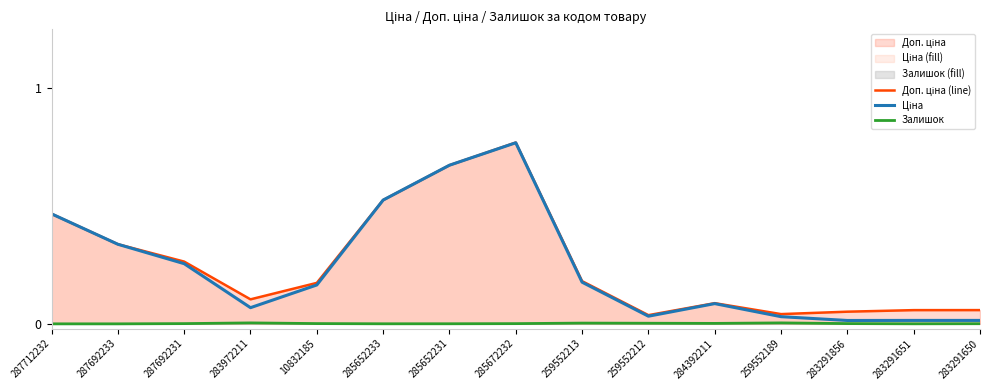

At which category is the sum across all series the highest?

285672232